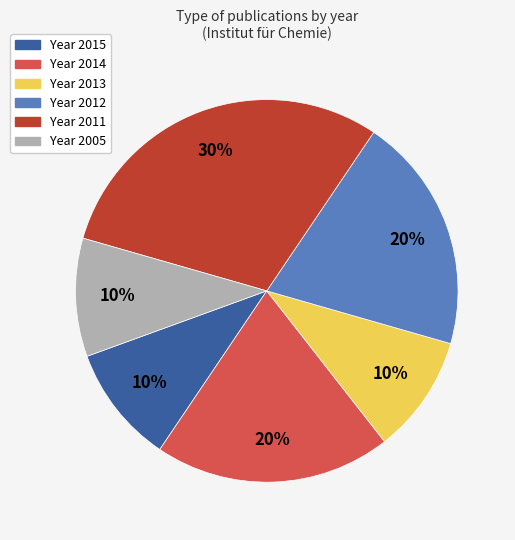

Is there any slice that represents more than half of the pie?

No